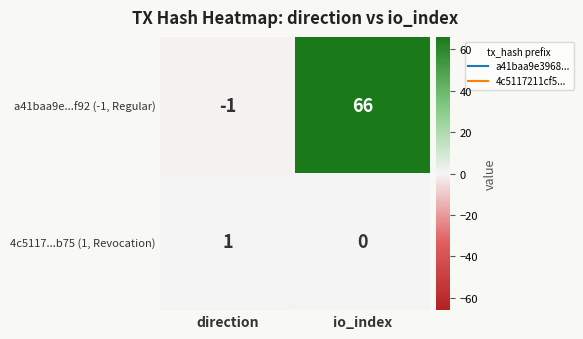

List the series in order of their overall mean, highest first.

a41baa9e...f92 (-1, Regular), 4c5117...b75 (1, Revocation)